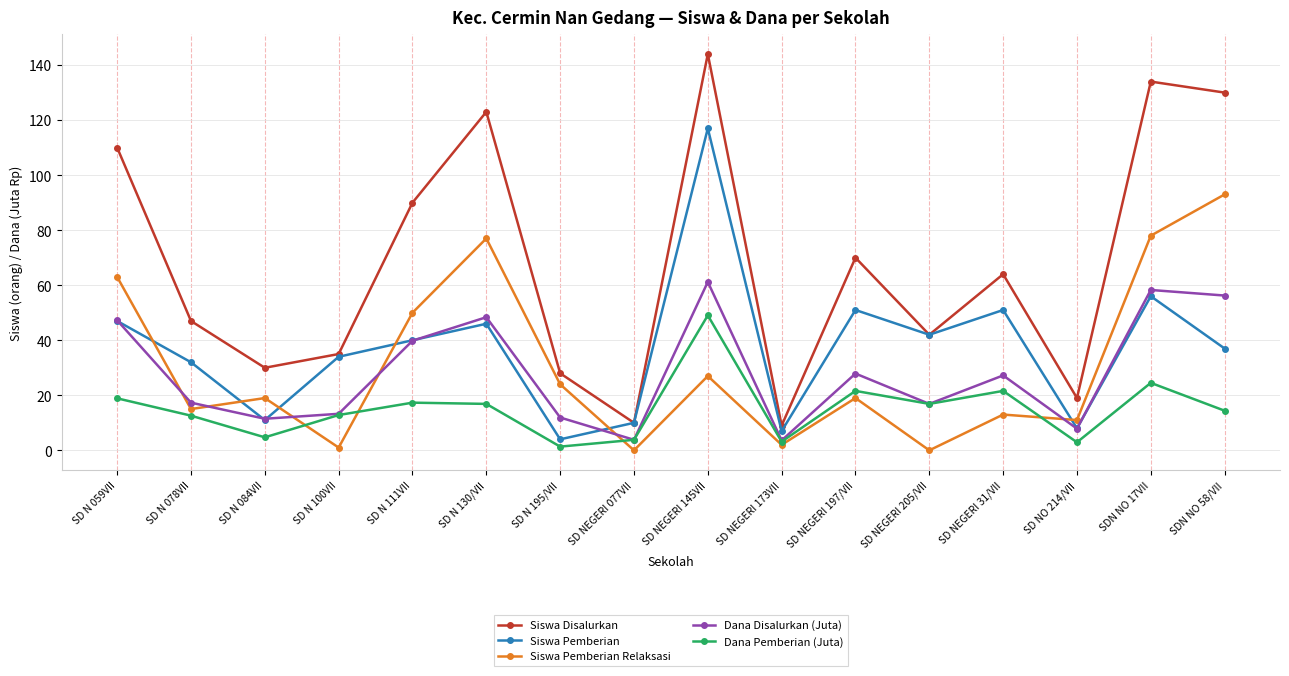

In Siswa Disalurkan, how many points are lower than both neighbors (excluding endpoints)?

5